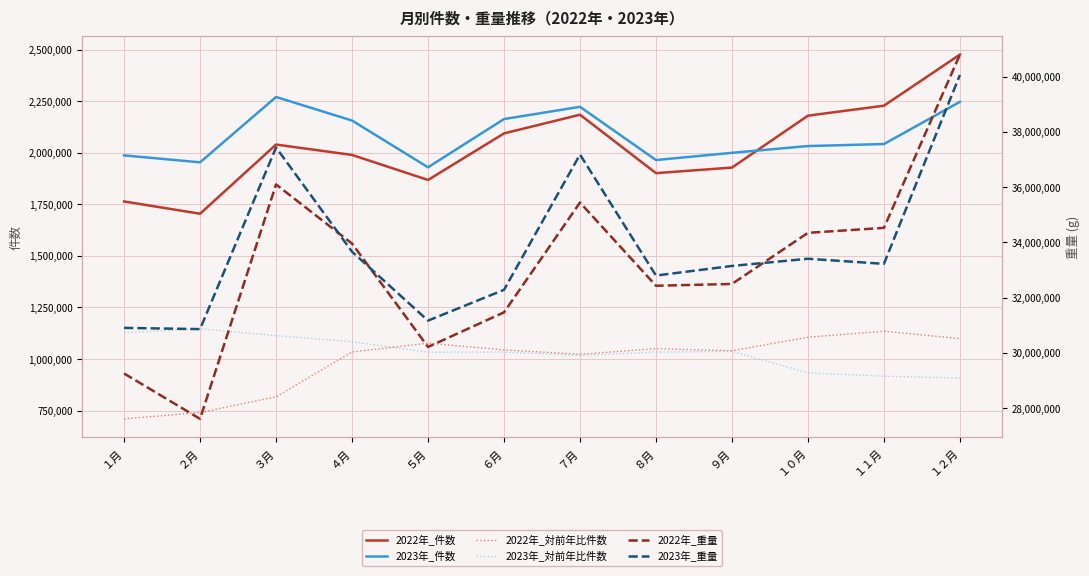

What is the average value of the 2023年_対前年比件数 series?

1031716.7